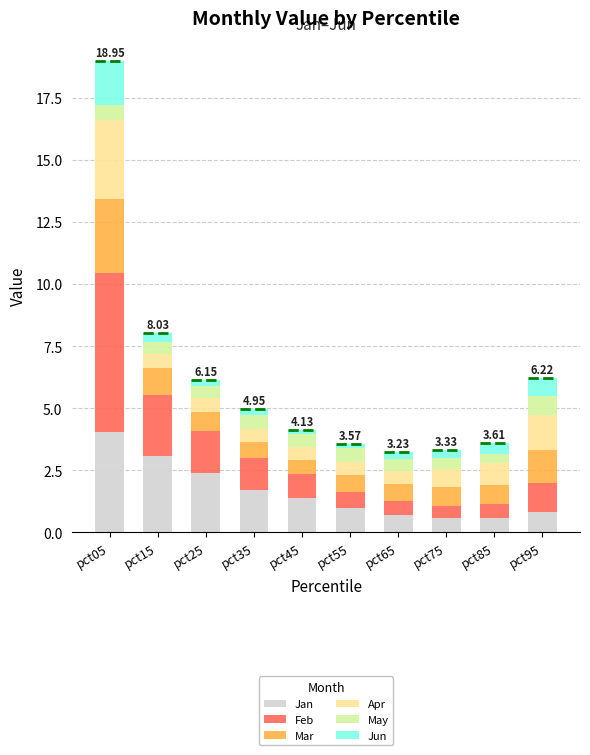

At how many categories does at least one series exceed 4?

1